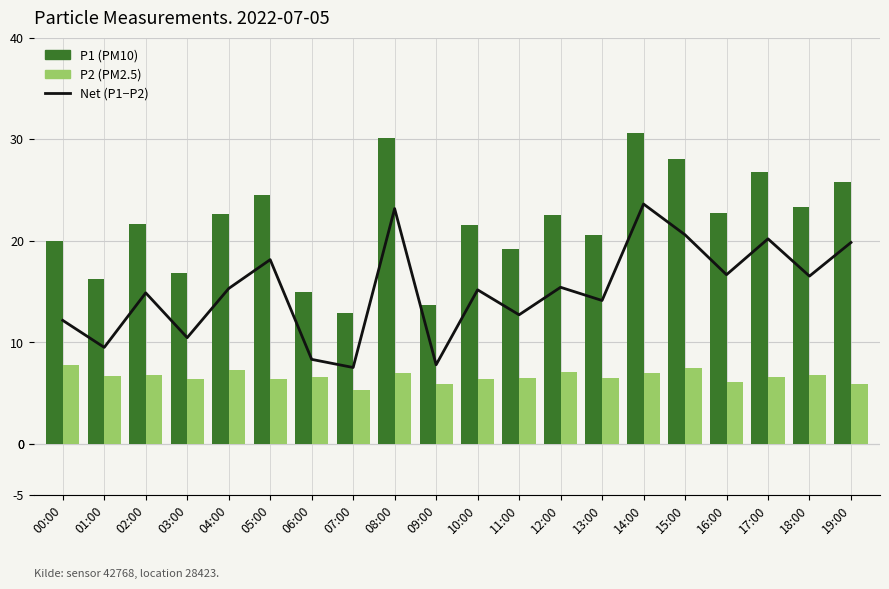

The P2 (PM2.5) series shows 5.9 at 09:00. True or false?

True